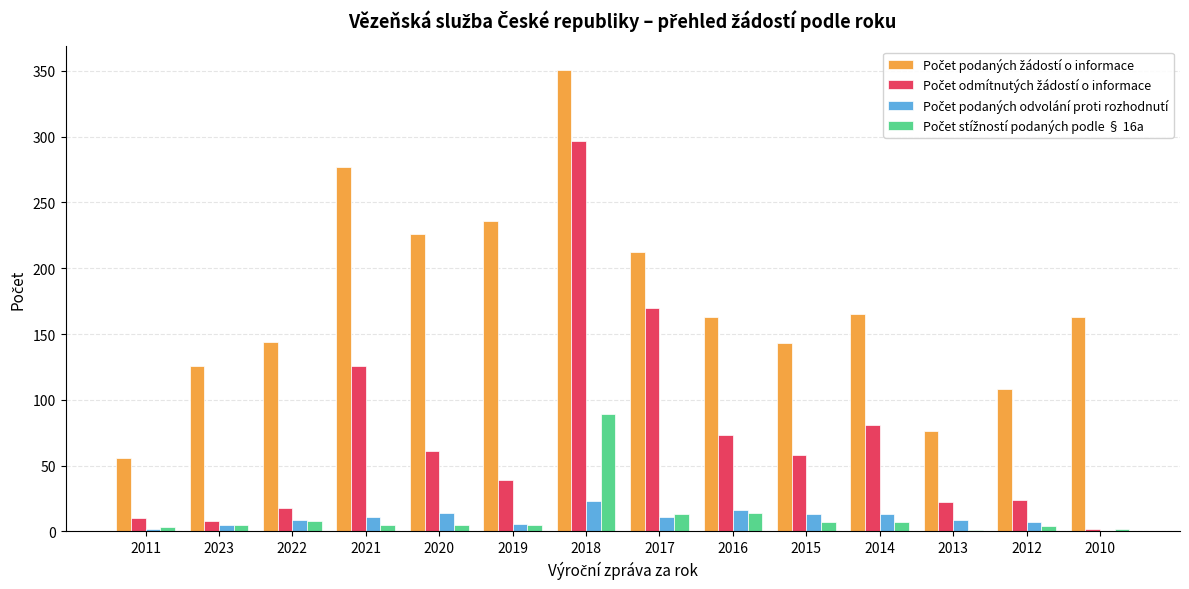

What is the total value across all series at 2016?

266